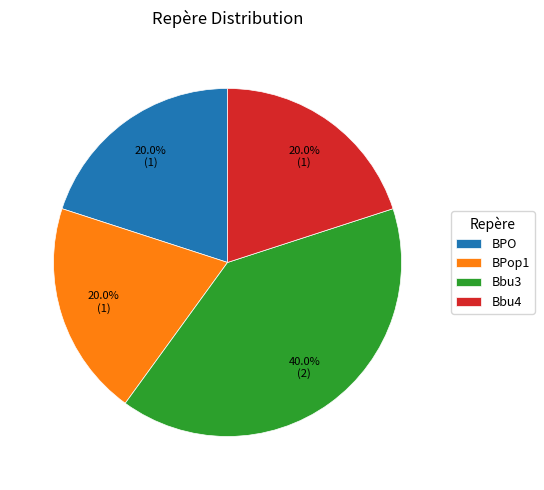

How many segments does this pie chart have?

4